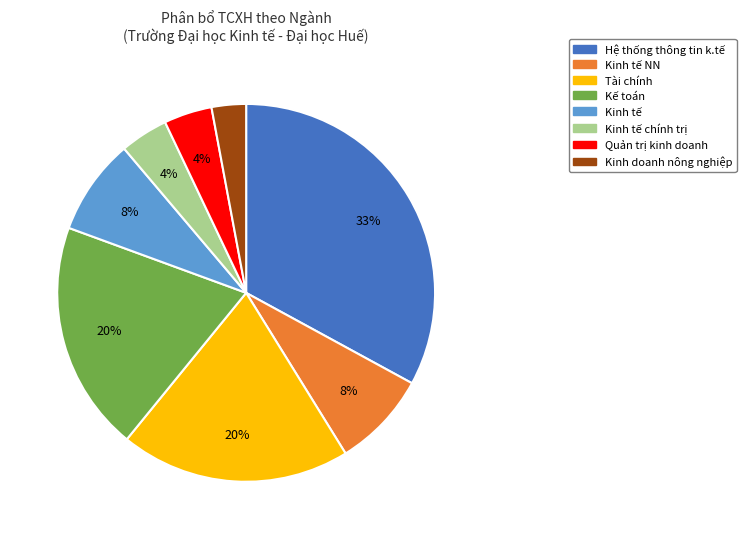

What percentage is the Kế toán slice, to the nearest percent?

20%